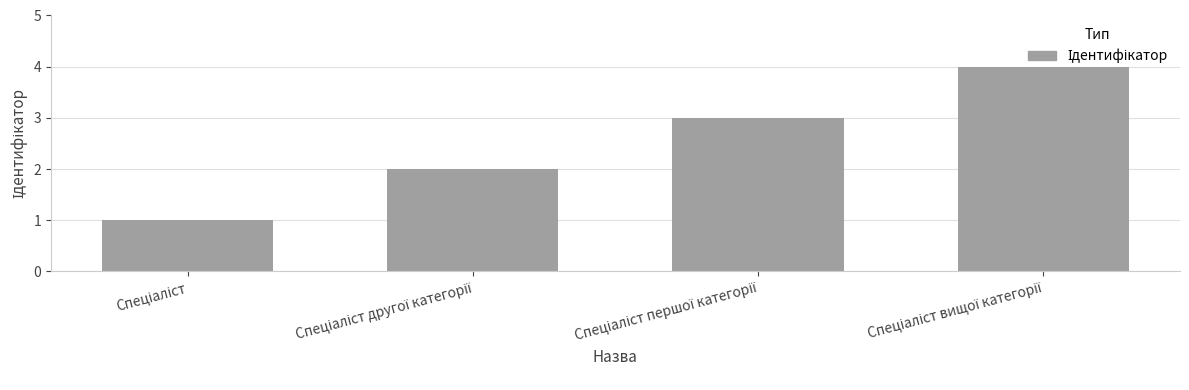

What is the minimum value shown in the chart?

1